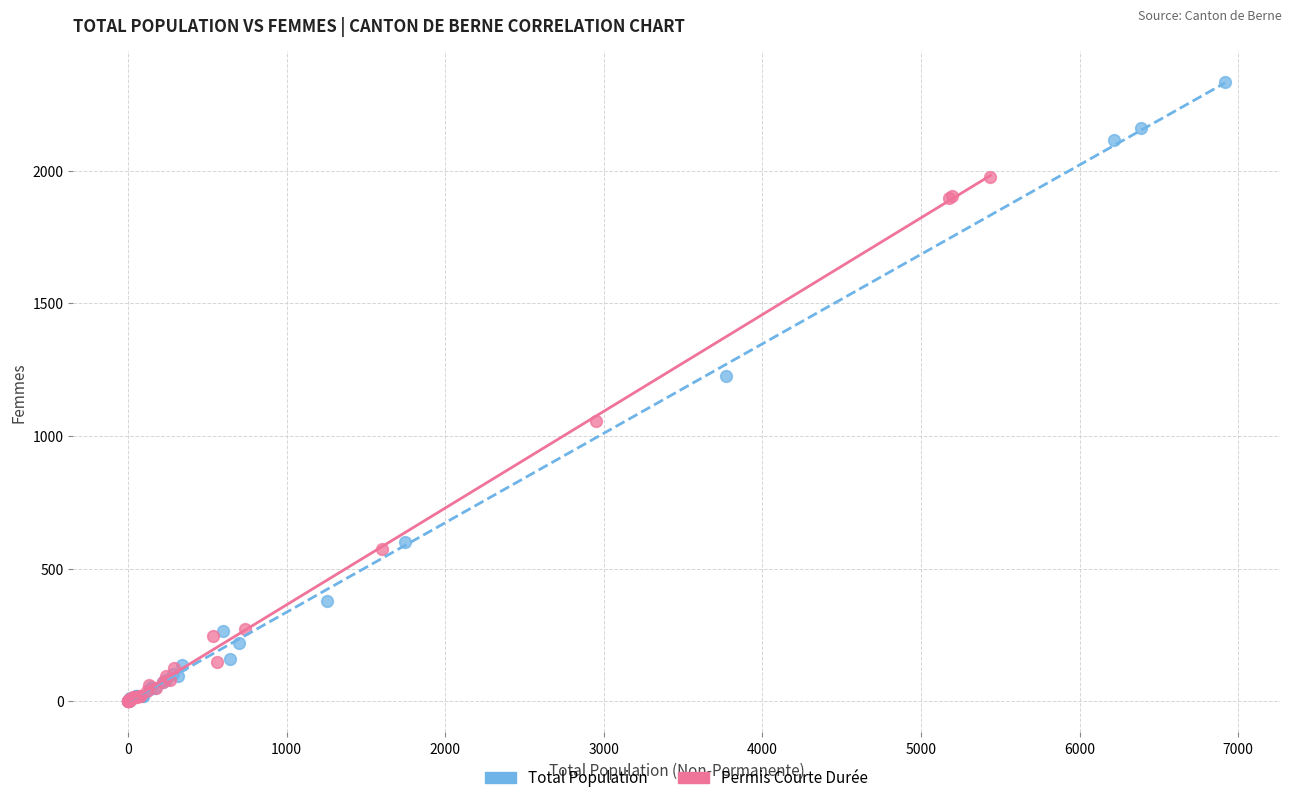

Which series has the widest spread of Y values?

Total Population